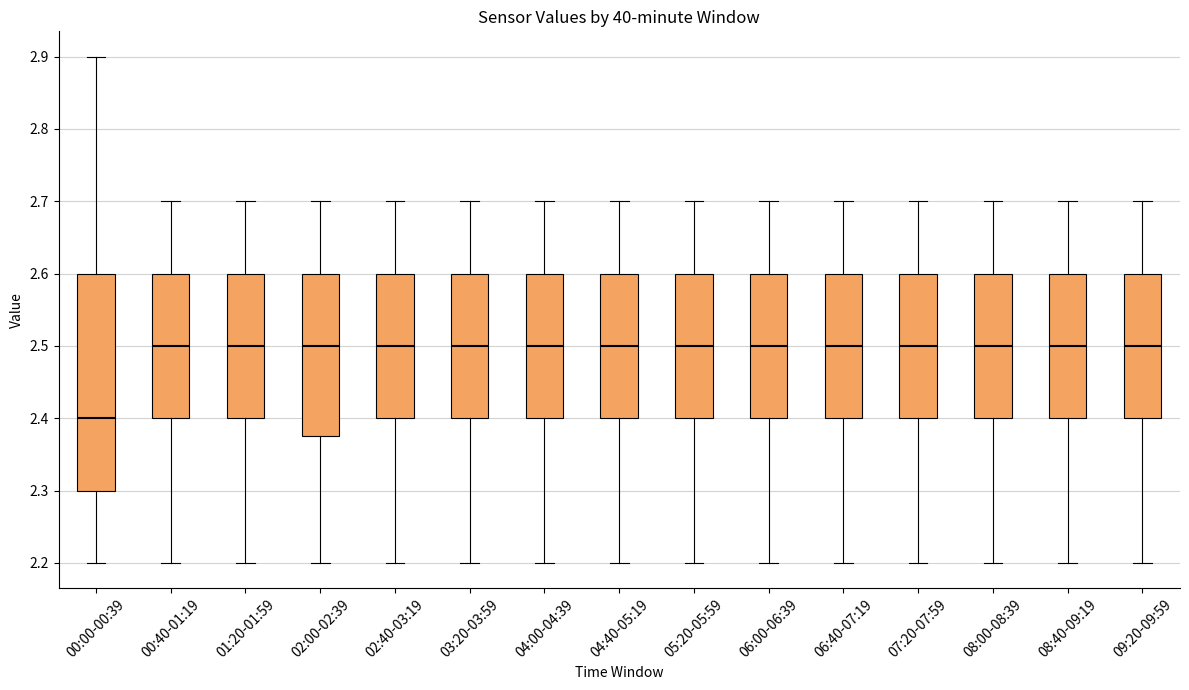

Reading left to right, read every box against the y-axis: the position of its median line, the range the box covers, and the ends of its whiskers. The values are not printed on the chart, so give them approximately, as read against the axis.

00:00-00:39: median 2.40, box 2.30 to 2.60, whiskers 2.20 to 2.90
00:40-01:19: median 2.50, box 2.40 to 2.60, whiskers 2.20 to 2.70
01:20-01:59: median 2.50, box 2.40 to 2.60, whiskers 2.20 to 2.70
02:00-02:39: median 2.50, box 2.38 to 2.60, whiskers 2.20 to 2.70
02:40-03:19: median 2.50, box 2.40 to 2.60, whiskers 2.20 to 2.70
03:20-03:59: median 2.50, box 2.40 to 2.60, whiskers 2.20 to 2.70
04:00-04:39: median 2.50, box 2.40 to 2.60, whiskers 2.20 to 2.70
04:40-05:19: median 2.50, box 2.40 to 2.60, whiskers 2.20 to 2.70
05:20-05:59: median 2.50, box 2.40 to 2.60, whiskers 2.20 to 2.70
06:00-06:39: median 2.50, box 2.40 to 2.60, whiskers 2.20 to 2.70
06:40-07:19: median 2.50, box 2.40 to 2.60, whiskers 2.20 to 2.70
07:20-07:59: median 2.50, box 2.40 to 2.60, whiskers 2.20 to 2.70
08:00-08:39: median 2.50, box 2.40 to 2.60, whiskers 2.20 to 2.70
08:40-09:19: median 2.50, box 2.40 to 2.60, whiskers 2.20 to 2.70
09:20-09:59: median 2.50, box 2.40 to 2.60, whiskers 2.20 to 2.70